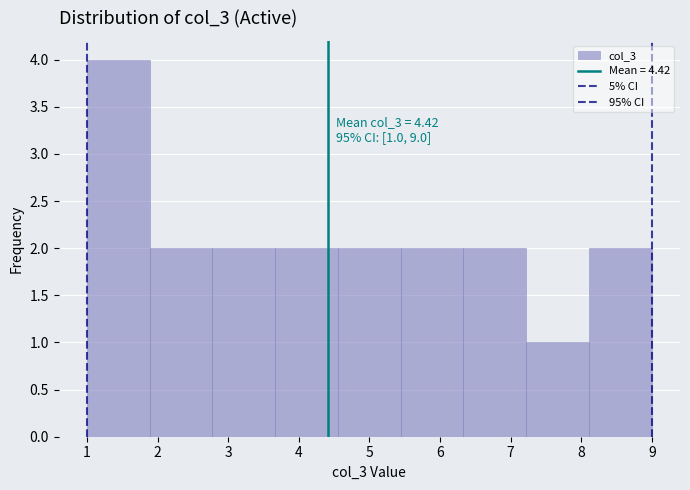

Which range on the x-axis has the tallest bar?

1.0 to 1.9